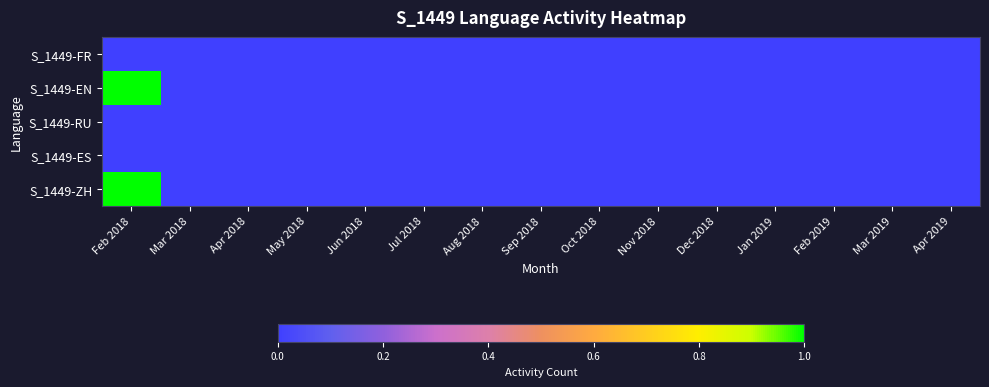

Which category has the lowest value across all series?

Feb 2018